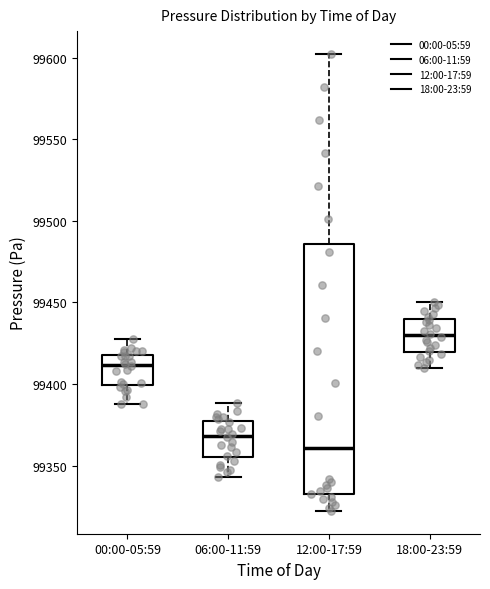

Which box has the lowest median line?

12:00-17:59